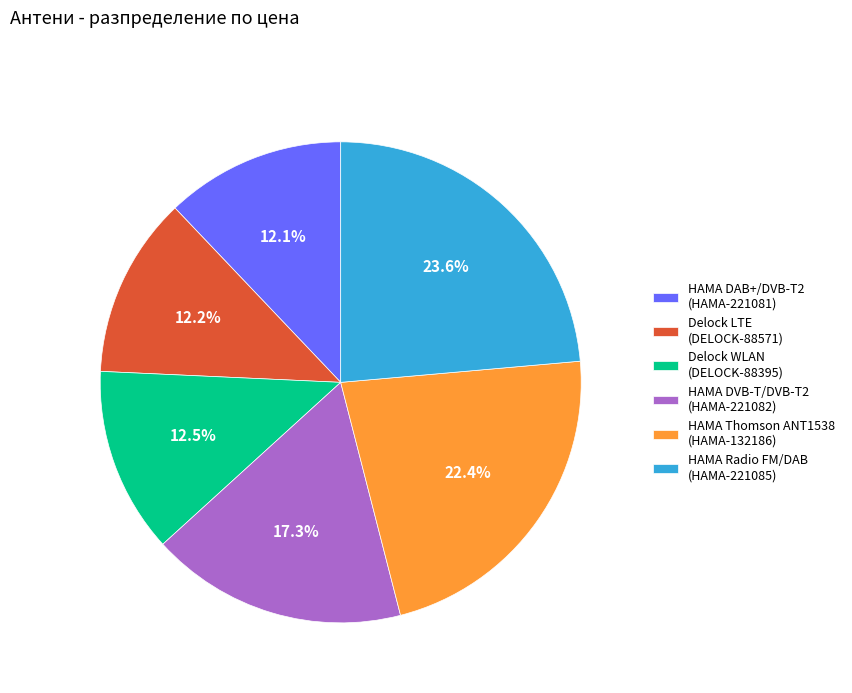

Which has a higher value, HAMA Radio FM/DAB (HAMA-221085) or HAMA DAB+/DVB-T2 (HAMA-221081)?

HAMA Radio FM/DAB (HAMA-221085)